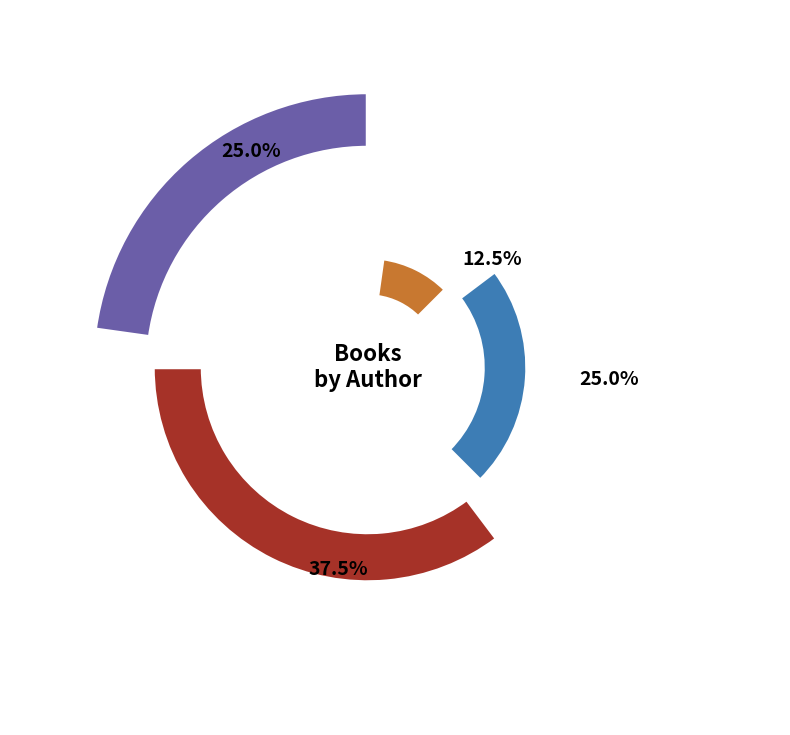

Rank the categories by value from lowest to highest.

James Howe (20539048), Phyllis Reynolds Naylor (1792384), E.L. Konigsburg (20030386), Zilpha Keatley Snyder (707278)